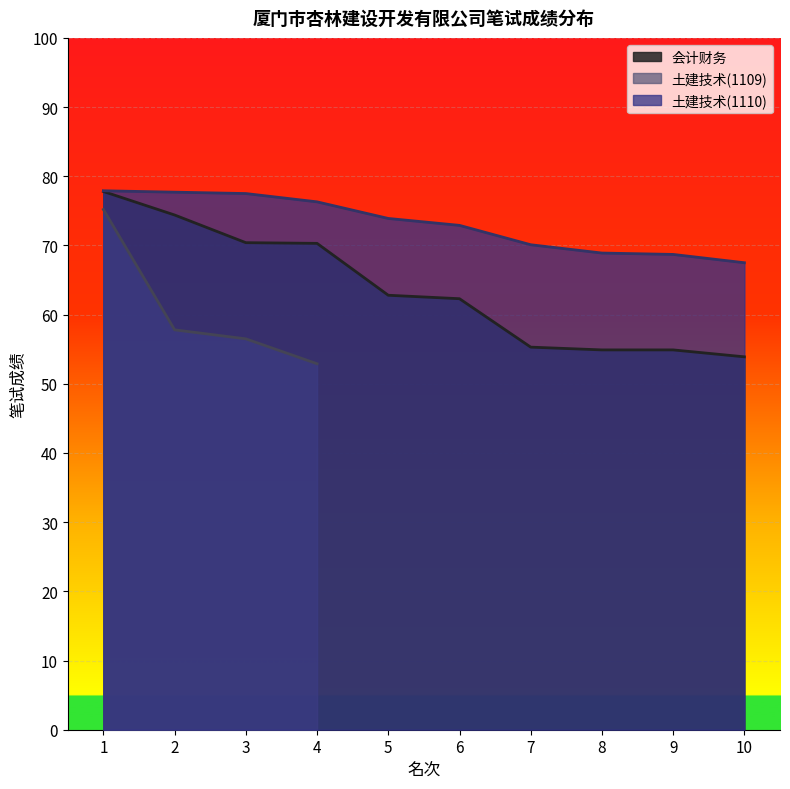

What value does the 土建技术(1110) series have at 5?

73.9